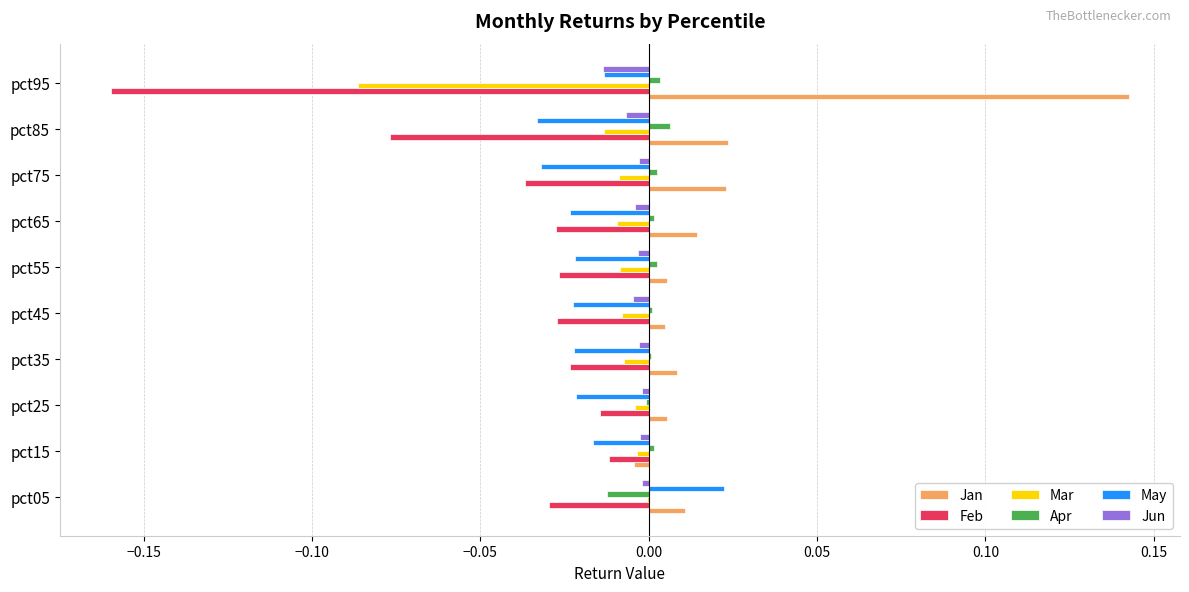

Which series has the largest total across all categories?

Jan